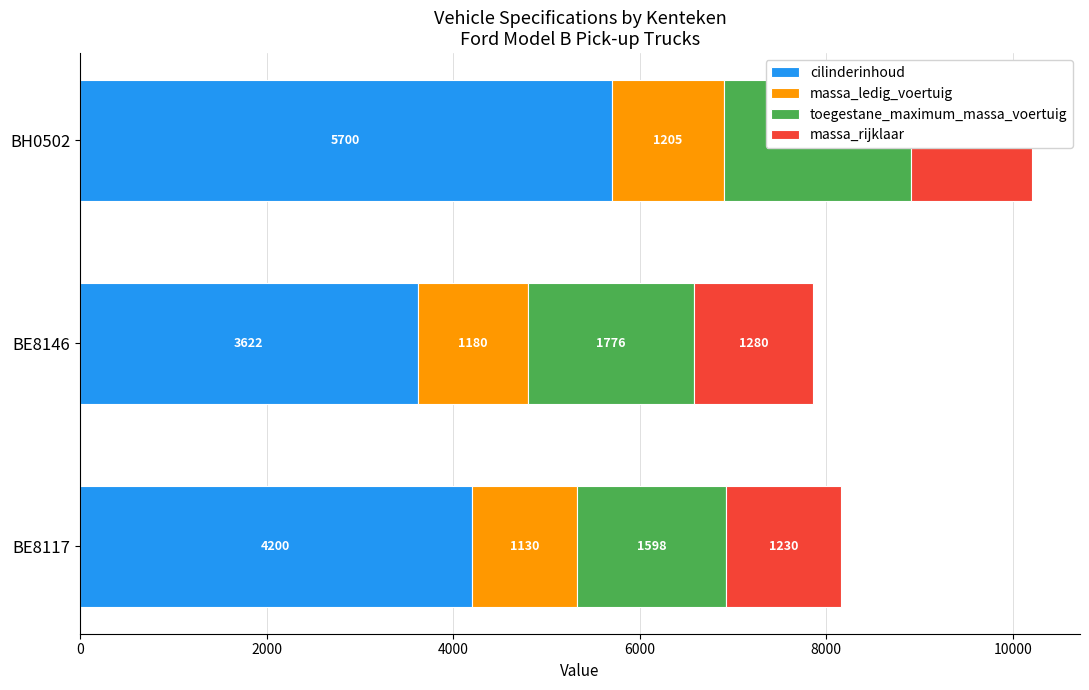

What is the value of the toegestane_maximum_massa_voertuig bar at the 1st from the left?

1598